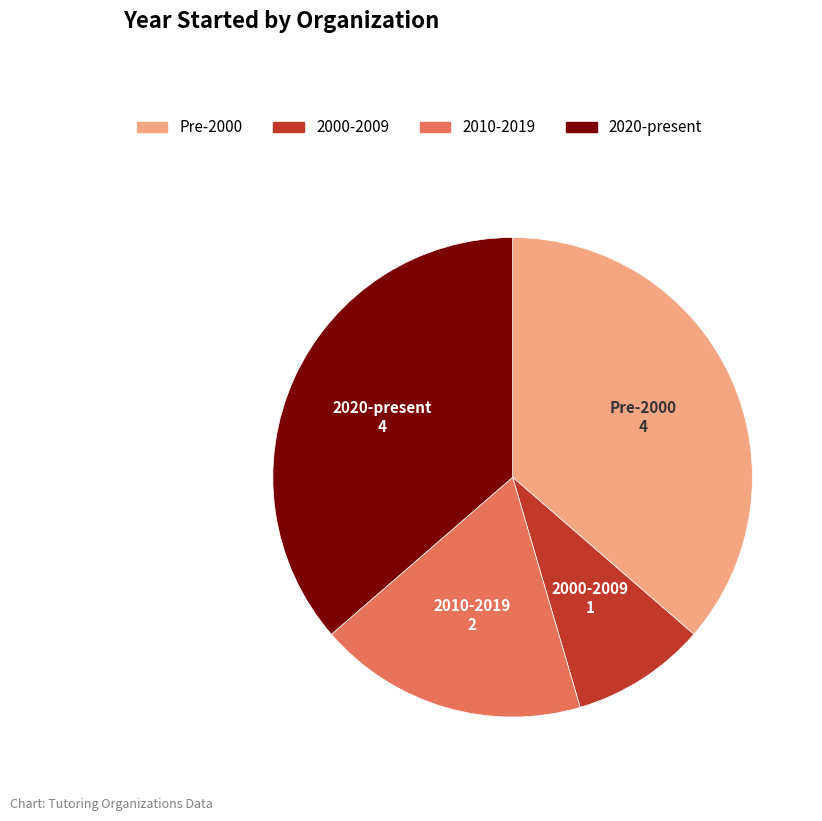

Is there a majority slice in this chart?

No